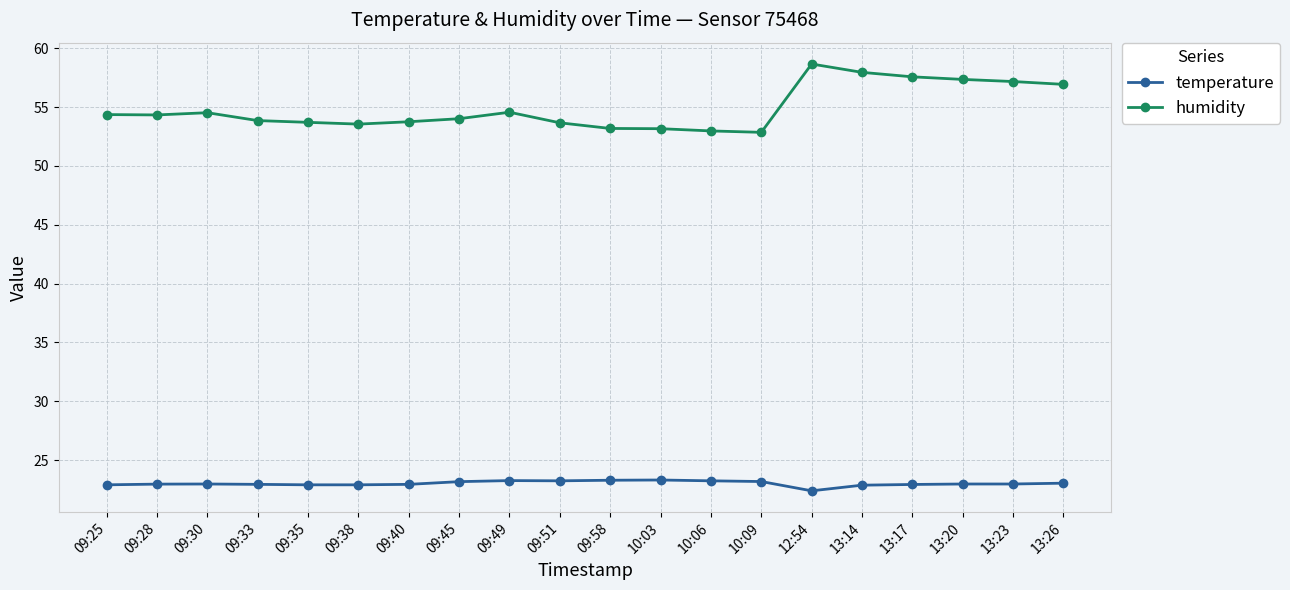

True or false: temperature has more than 1 points higher than both neighbors.

True